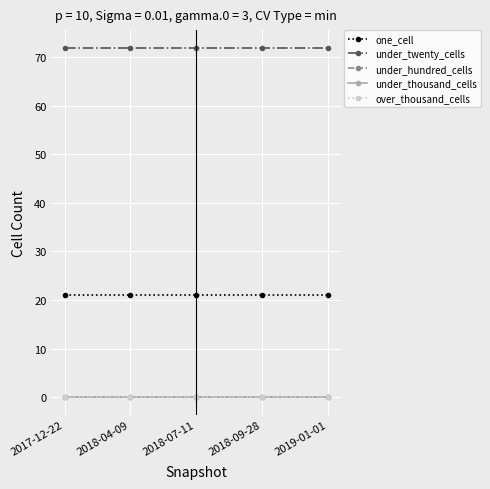

Does the chart have visible grid lines?

Yes